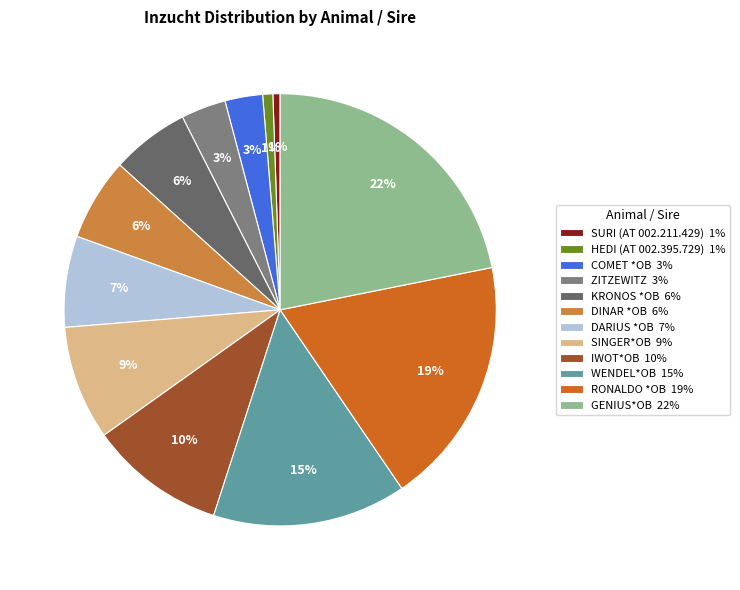

Which category has the smallest portion of the pie?

SURI (AT 002.211.429)